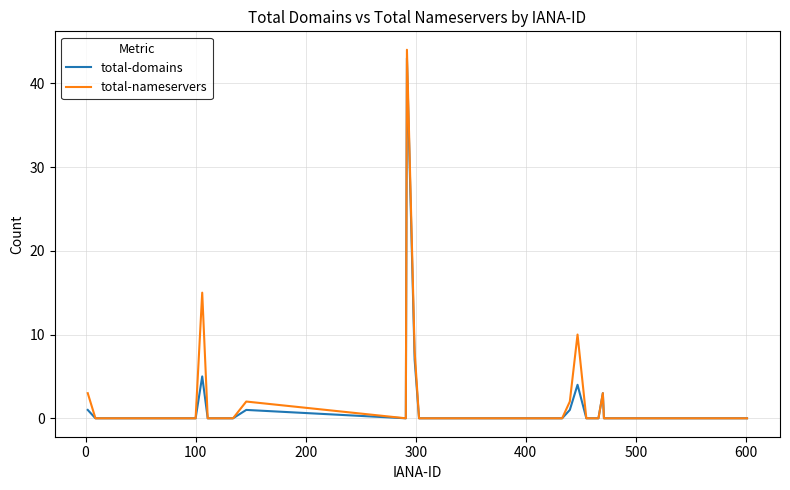

Which series has the largest range (max minus min)?

total-nameservers